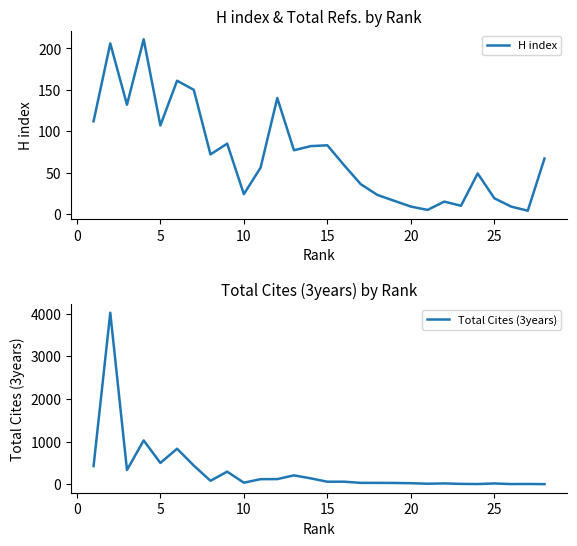

What is the value of the Total Cites (3years) point at the 25th from the left?

16